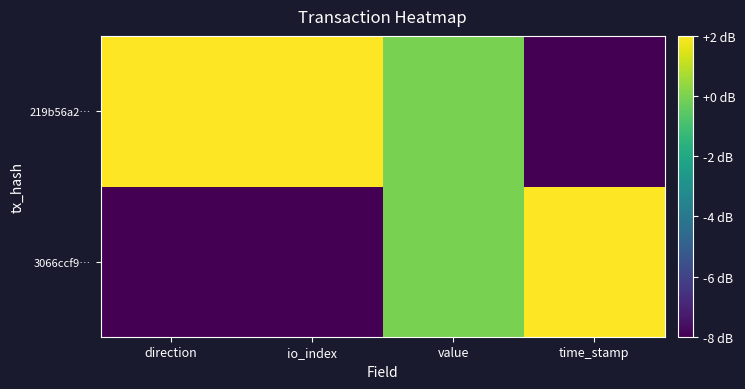

At value, list the series in order from largest to smallest.

3066ccf9…, 219b56a2…